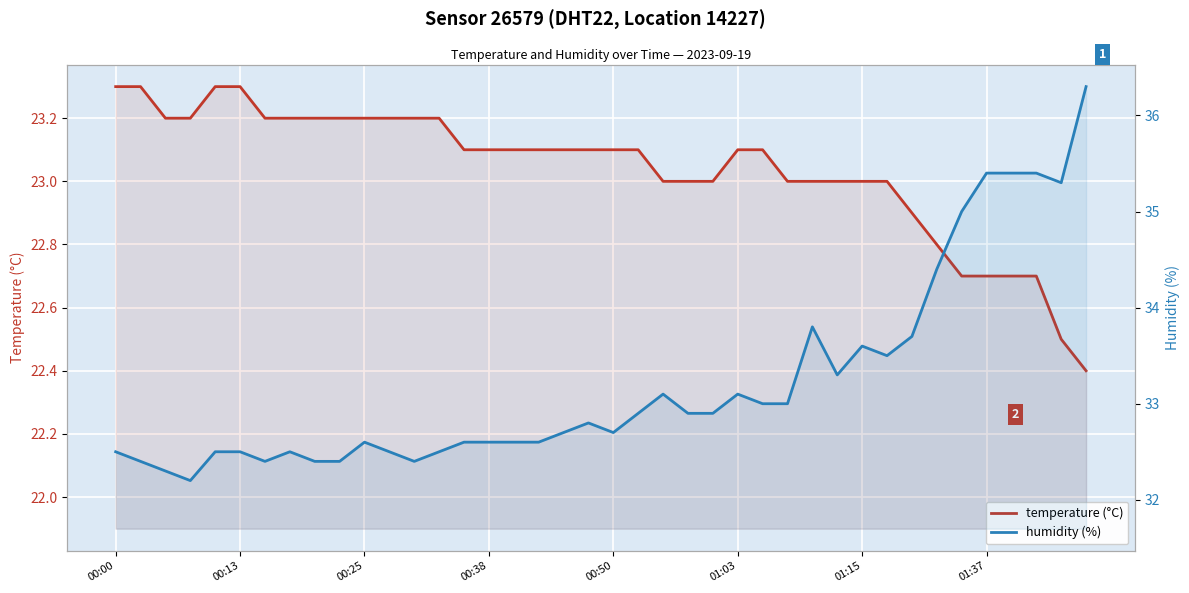

What is the value of the temperature (°C) point at the 35th from the left?

22.7